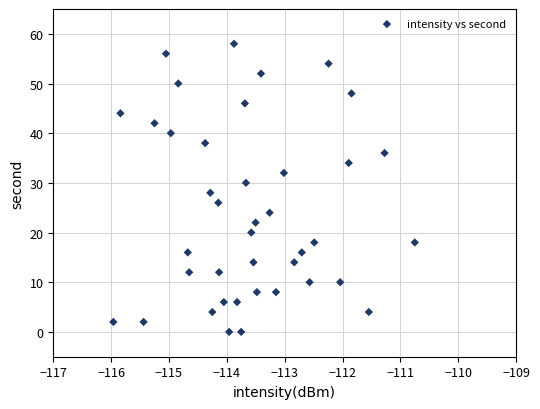

What is the range of Y values (max minus min)?

58